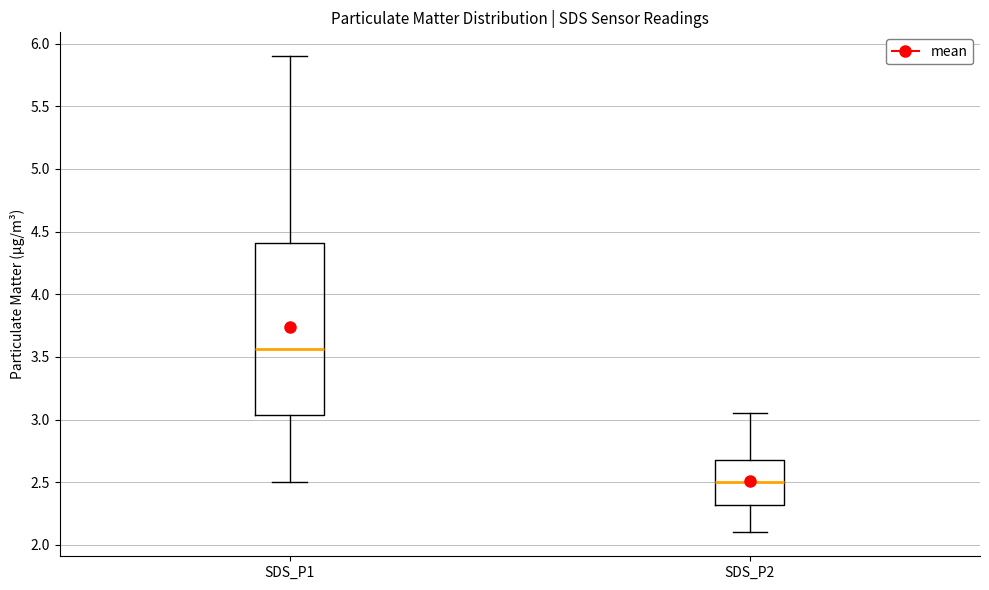

Which box is the tallest, from its lower edge to its upper edge?

SDS_P1